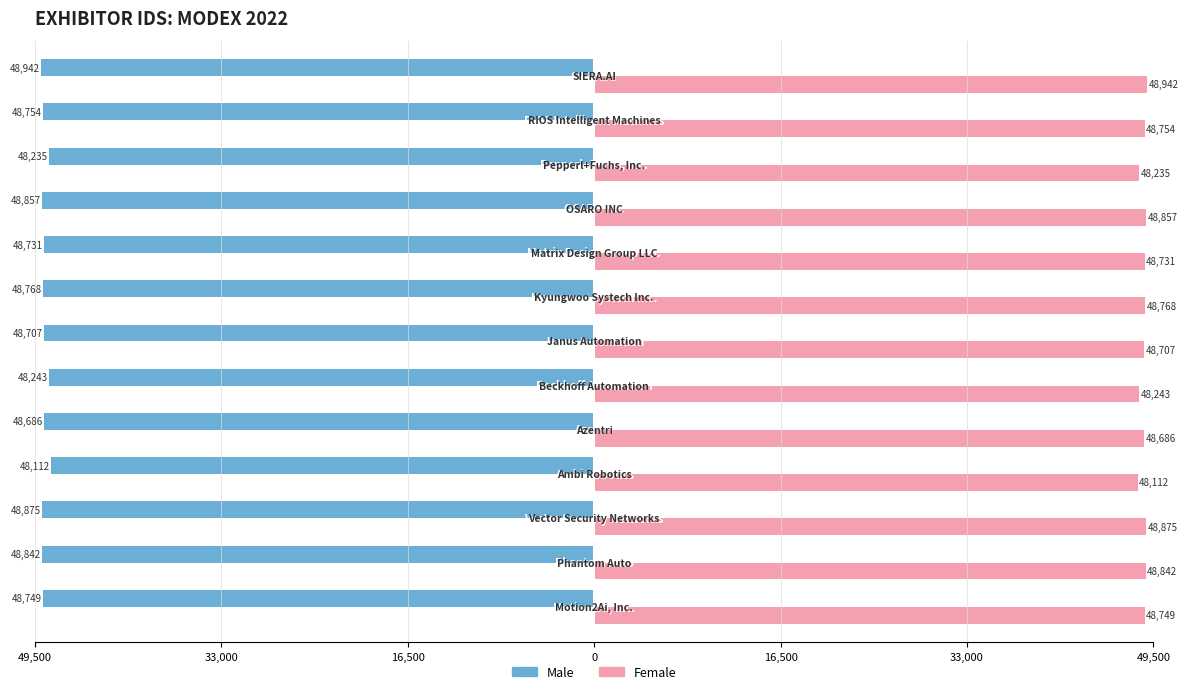

List the series in order of their peak value, lowest first.

Male, Female